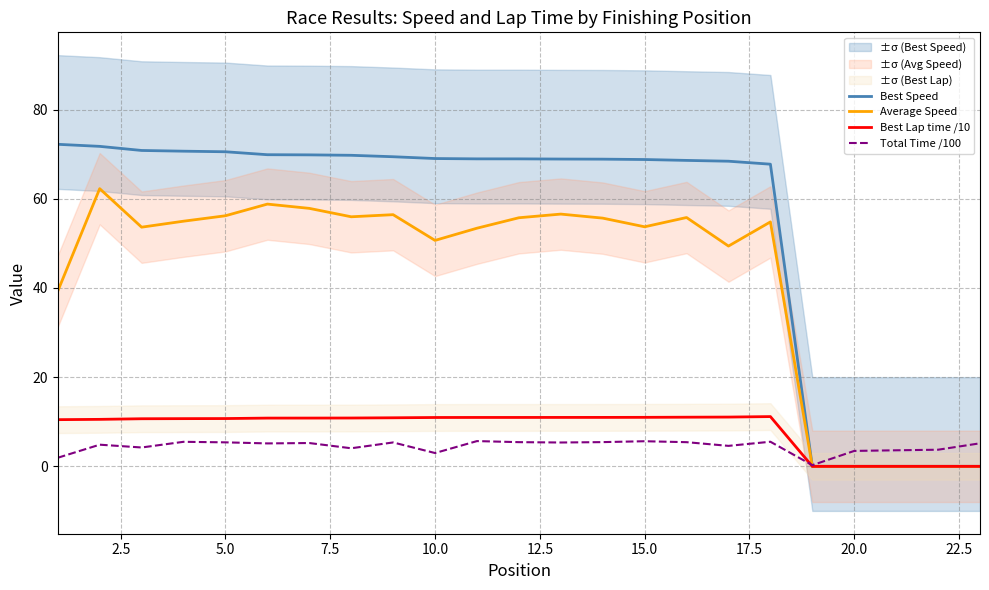

What is the maximum value for Best Lap time /10?

11.2